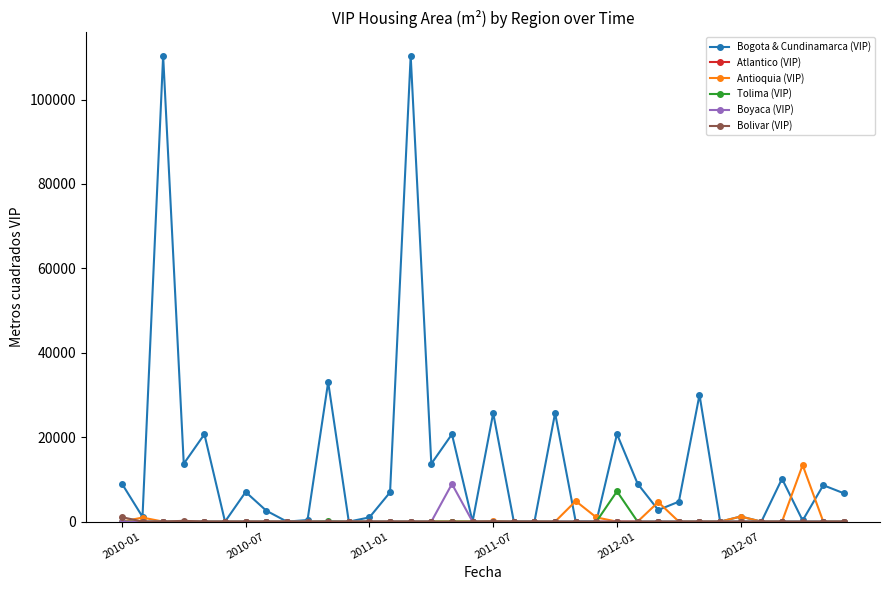

Does the chart display data point markers on the line(s)?

Yes